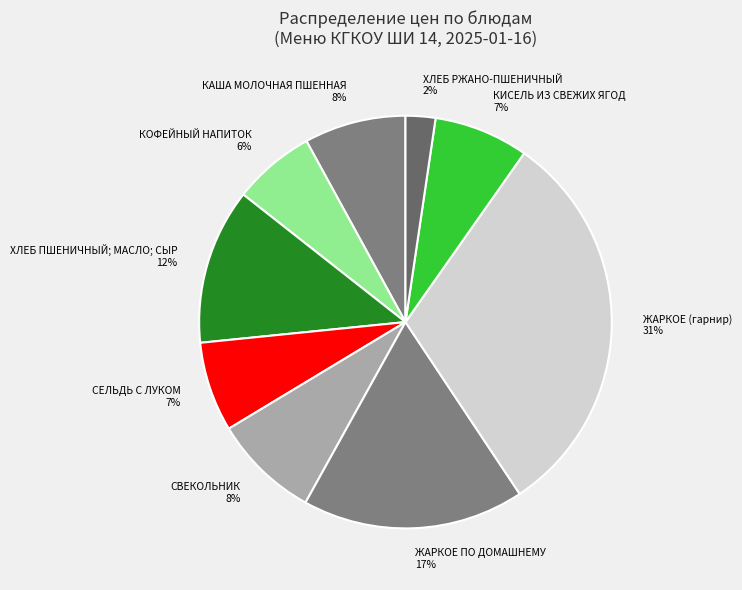

What percentage is the ХЛЕБ РЖАНО-ПШЕНИЧНЫЙ slice, to the nearest percent?

2%